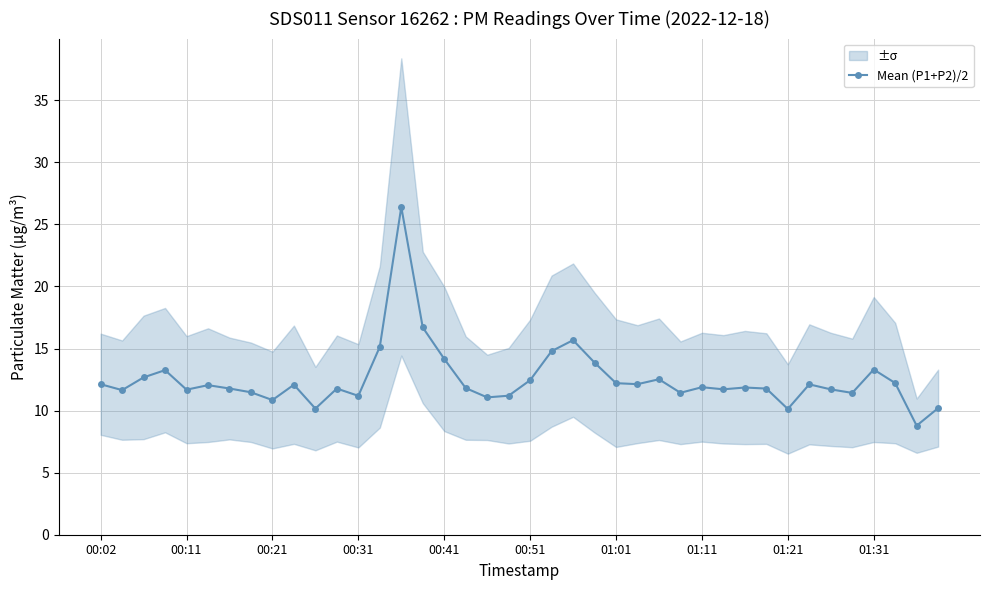

The value of Mean (P1+P2)/2 at 00:11 is 20.3. True or false?

False